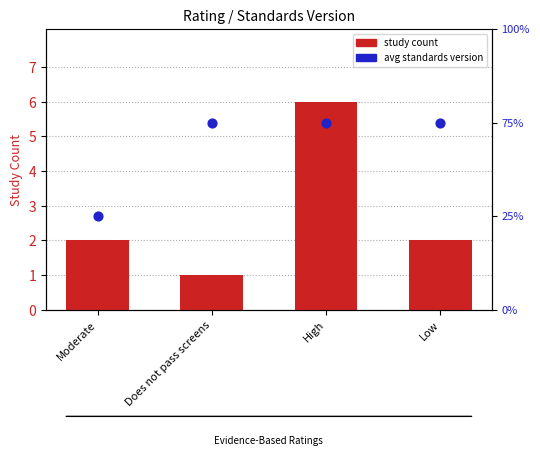

Which series contains the lowest Y value?

study count